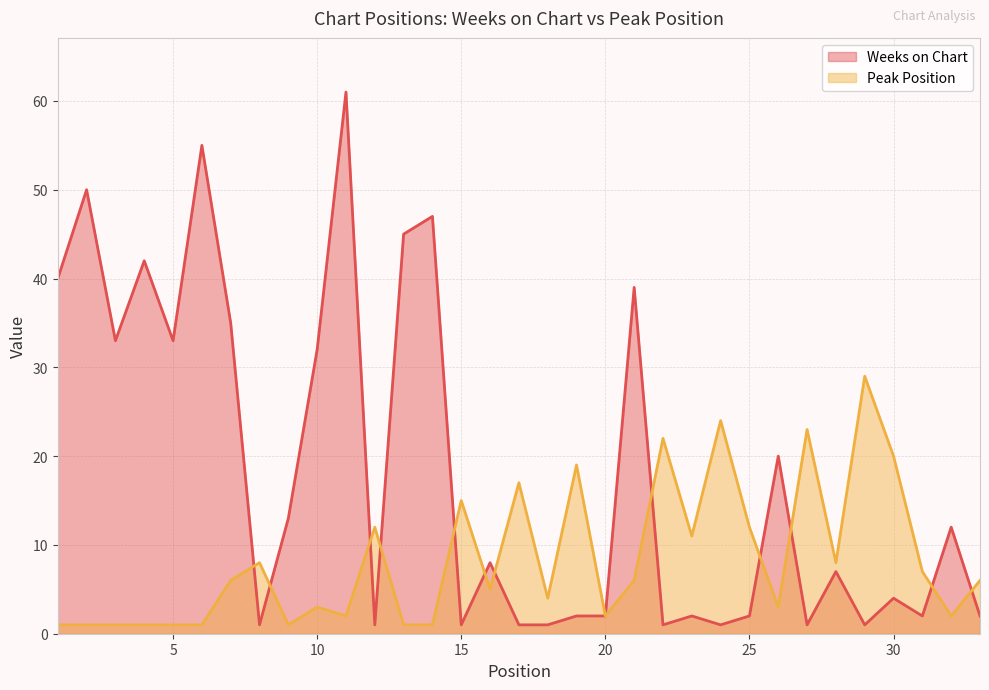

Which has a higher value, 29 or 22?

29